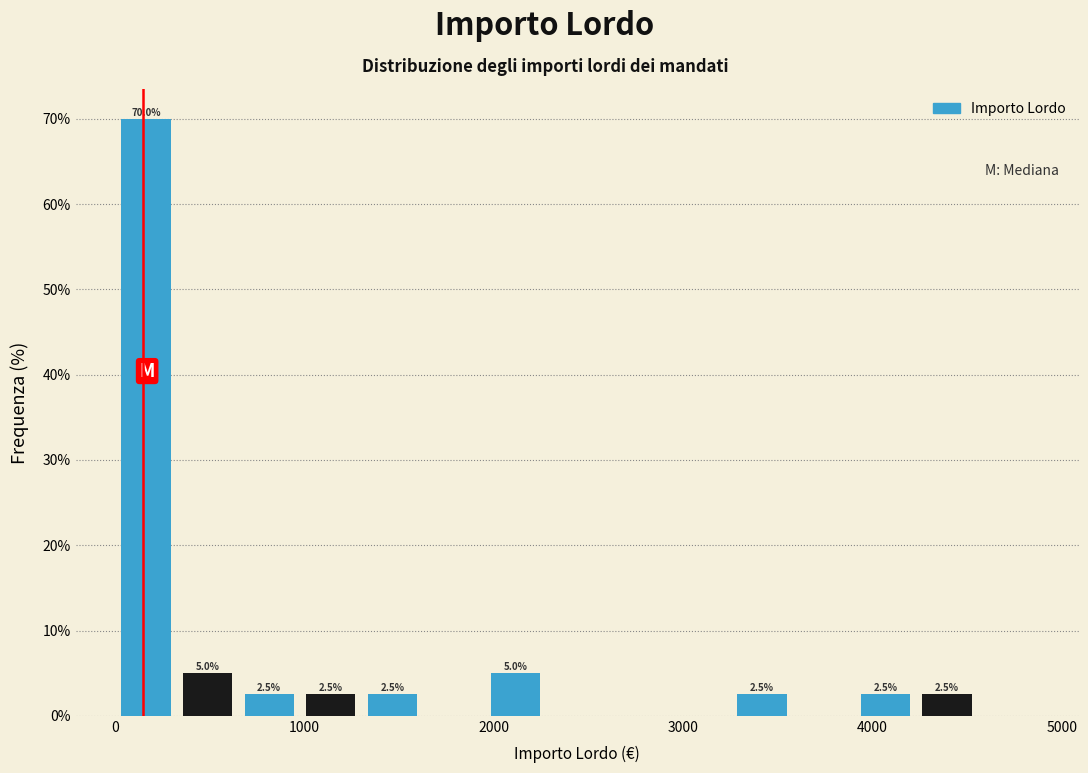

Around what value on the x-axis is the tallest bar? Give the approximate position of its centre, as read against the axis.

200